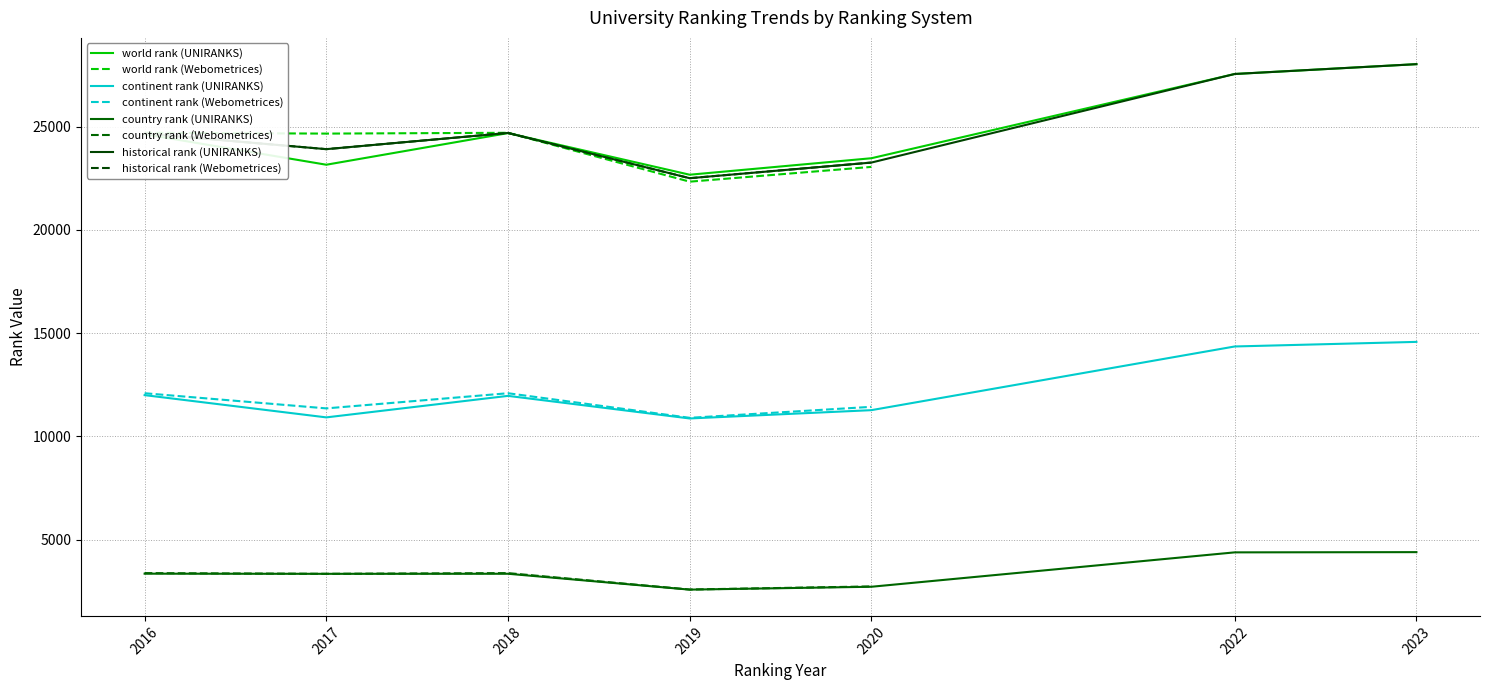

The value of world rank at 2019 is 22671.0. True or false?

True